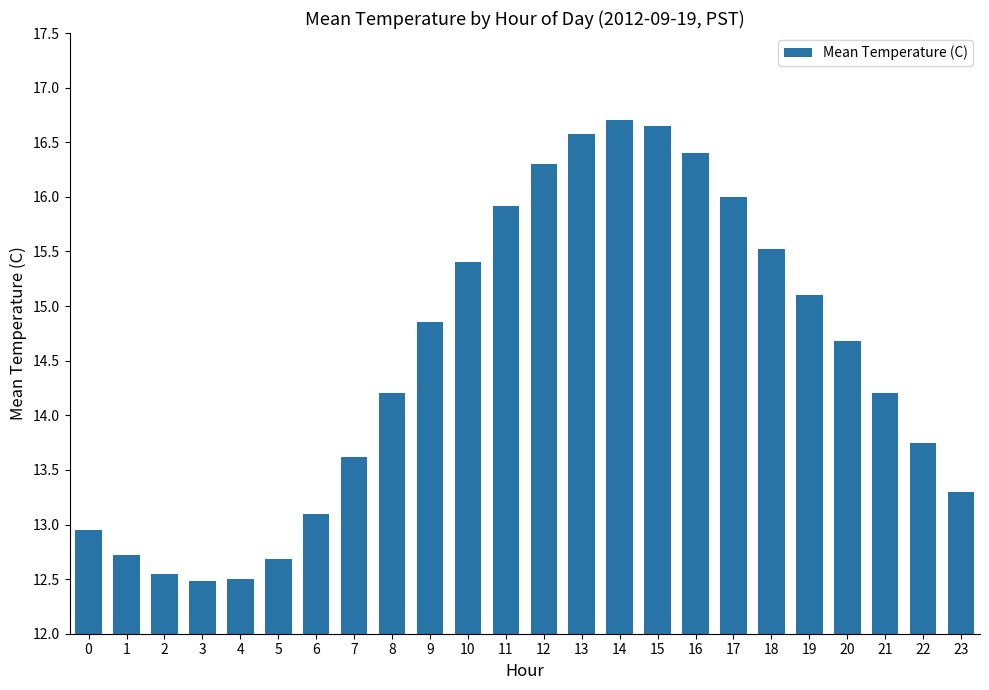

Approximately how many times larger is the value at 8 compared to 7?

1.0